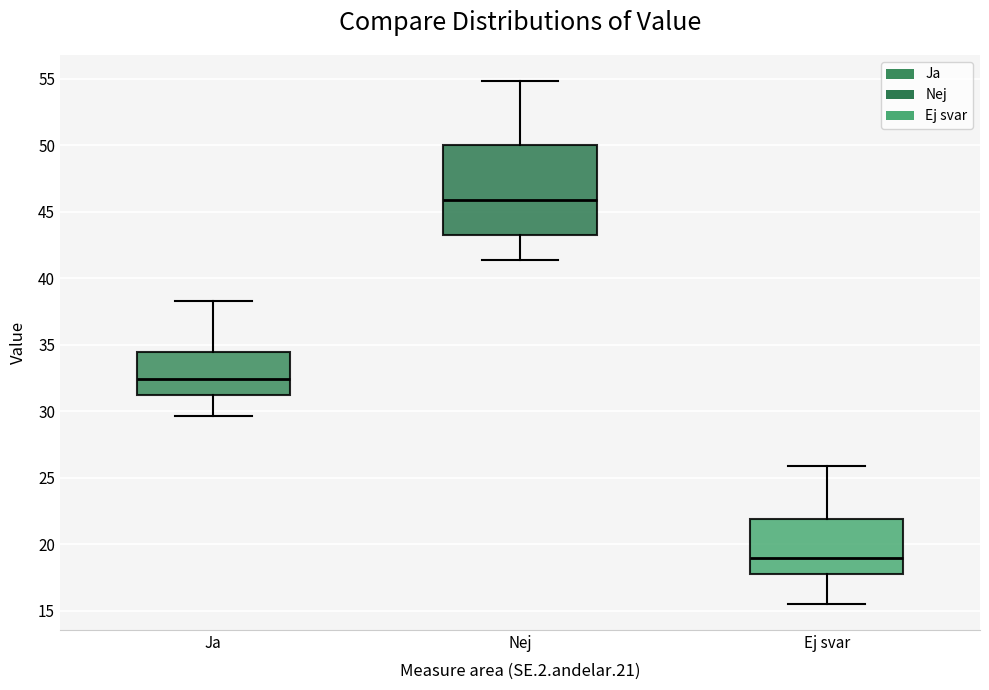

Which box's median line is the highest?

Nej